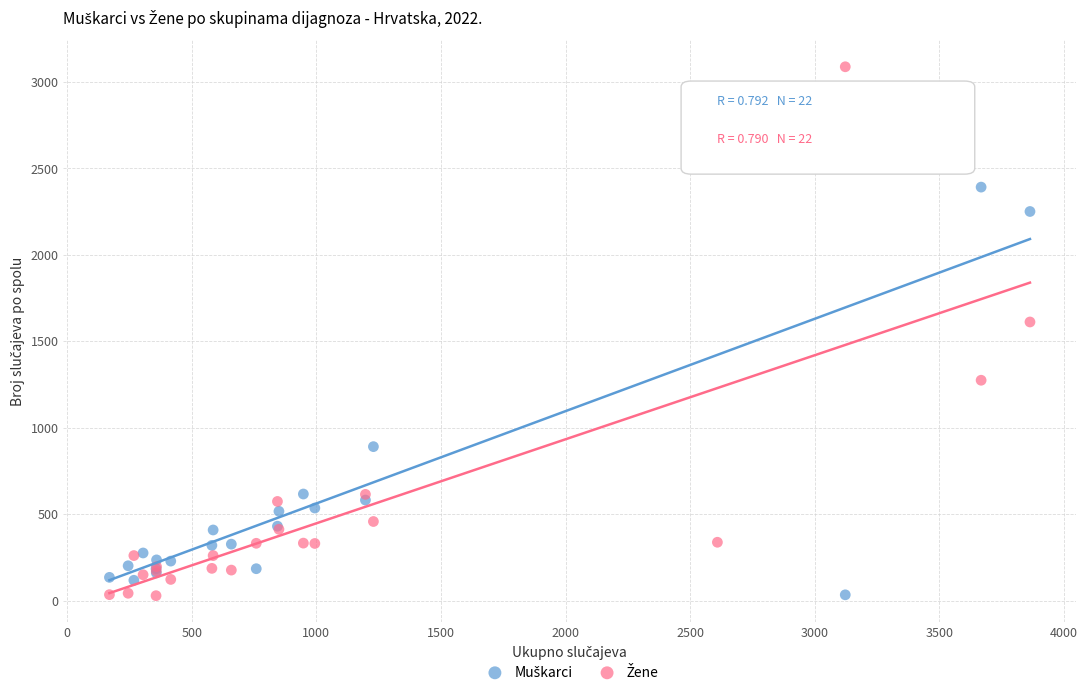

Across all series, what Y value is closest to 1558?

1612